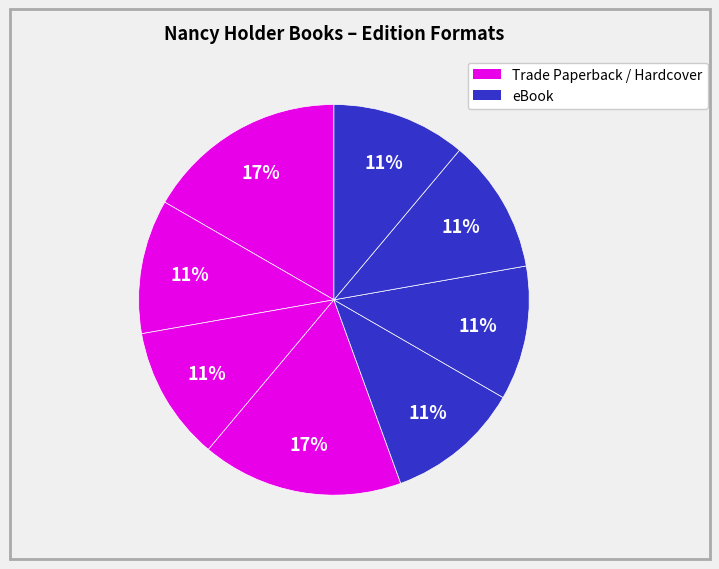

Count the number of slices in the pie.

8